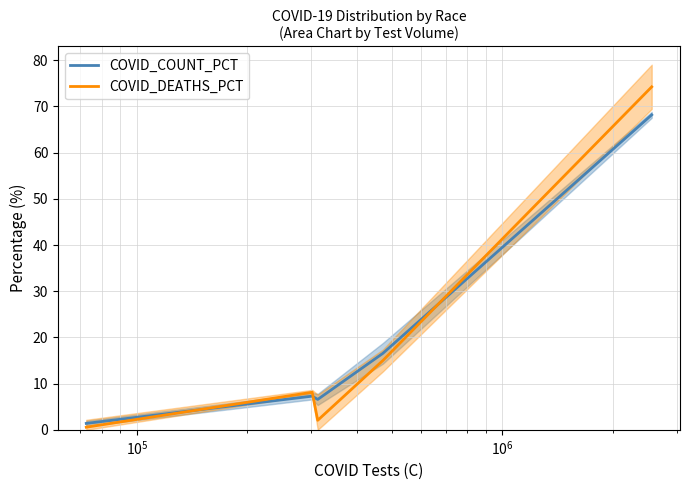

How many lines are shown in the chart?

2